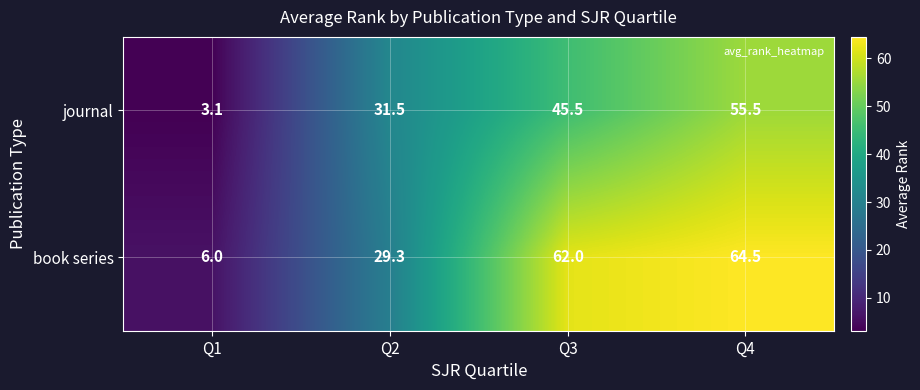

Count the number of categories in the chart.

4